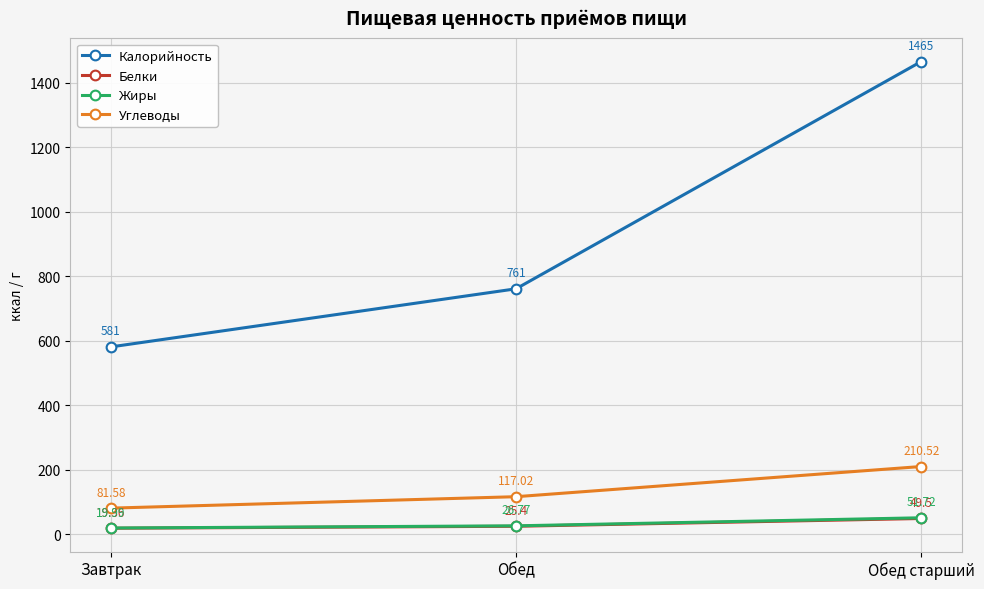

What is the label of the 3rd point from the right?

Завтрак